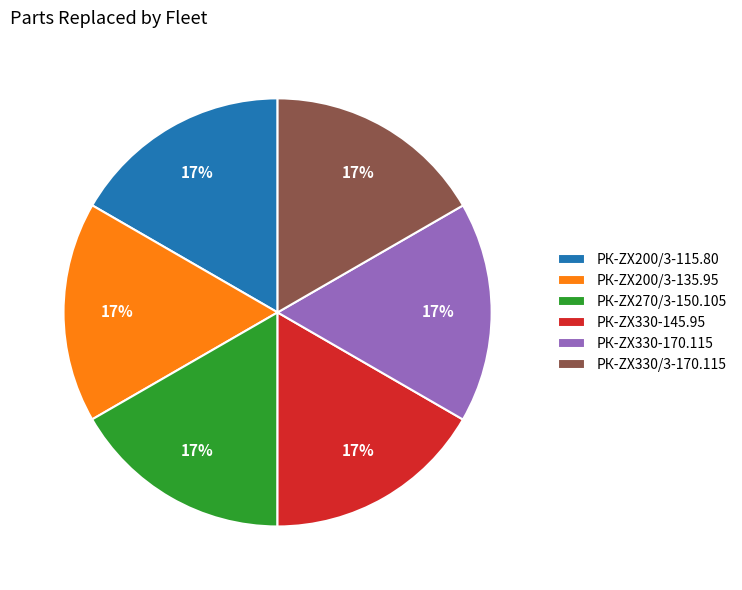

Does any single category account for the majority?

No